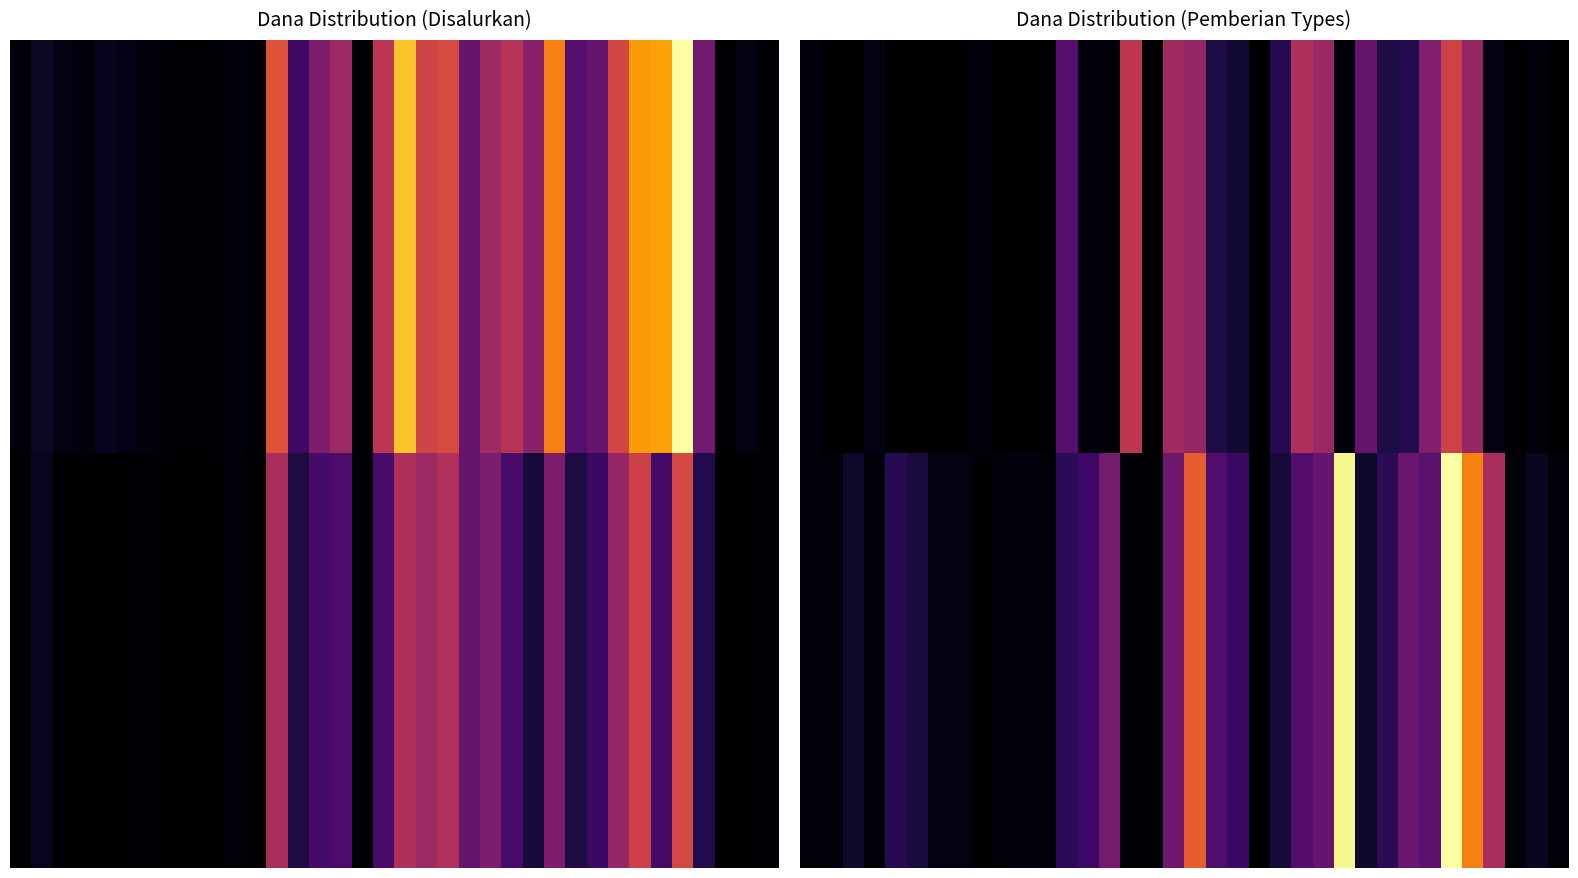

What is the average value of the 0.00 series?

3625000